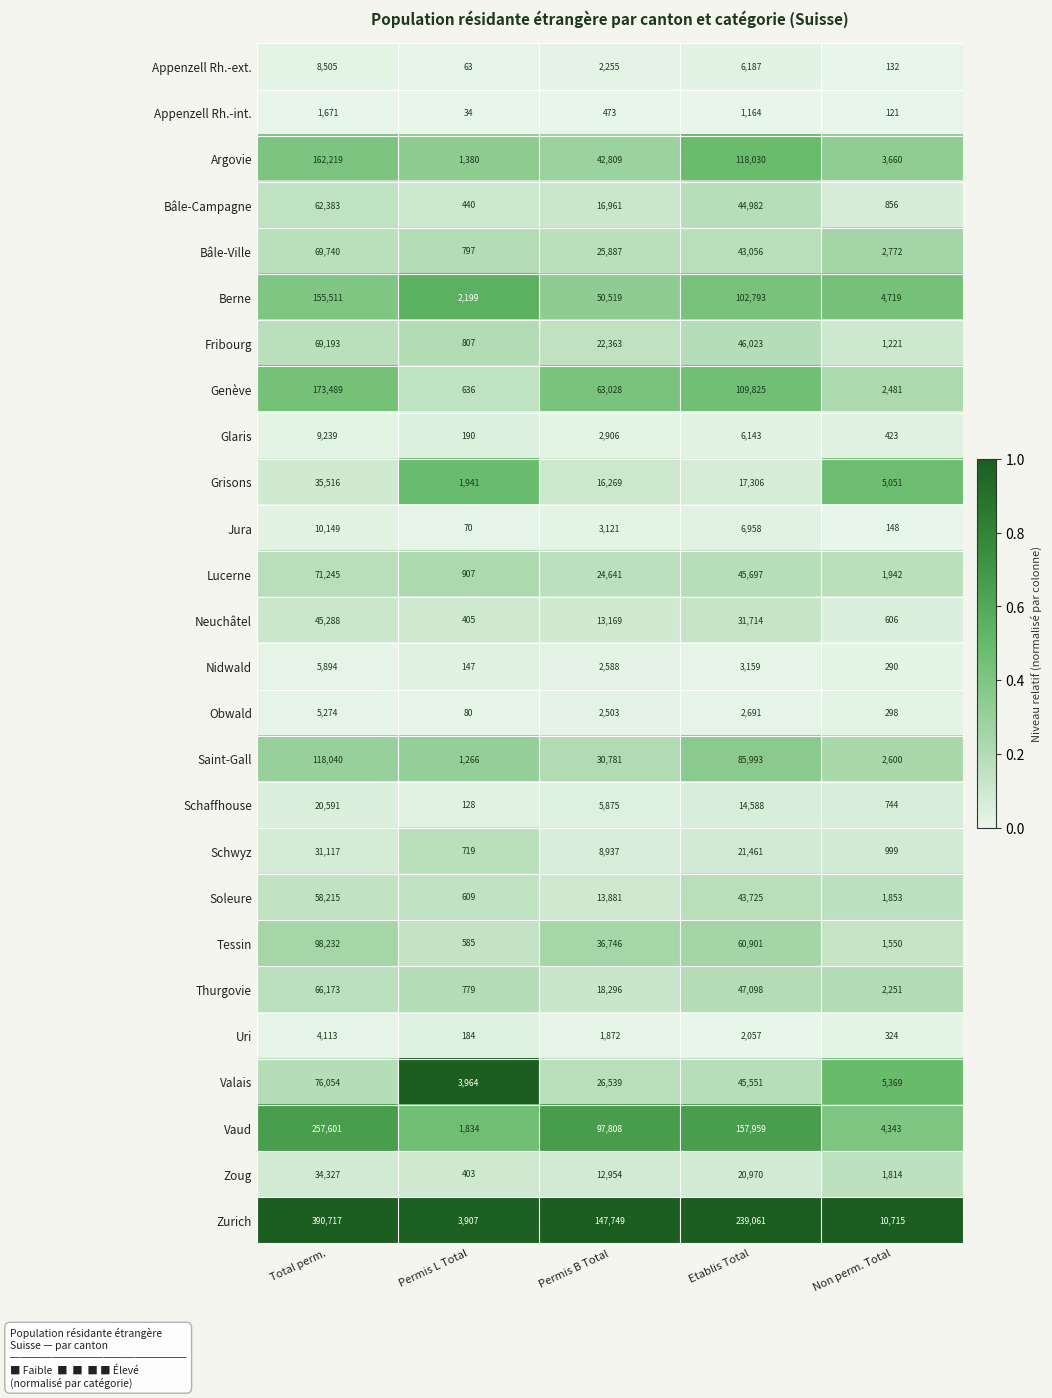

Rank the series by their maximum value, from lowest to highest.

Appenzell Rh.-int., Uri, Obwald, Nidwald, Appenzell Rh.-ext., Glaris, Jura, Schaffhouse, Schwyz, Zoug, Grisons, Neuchâtel, Soleure, Bâle-Campagne, Thurgovie, Fribourg, Bâle-Ville, Lucerne, Valais, Tessin, Saint-Gall, Berne, Argovie, Genève, Vaud, Zurich